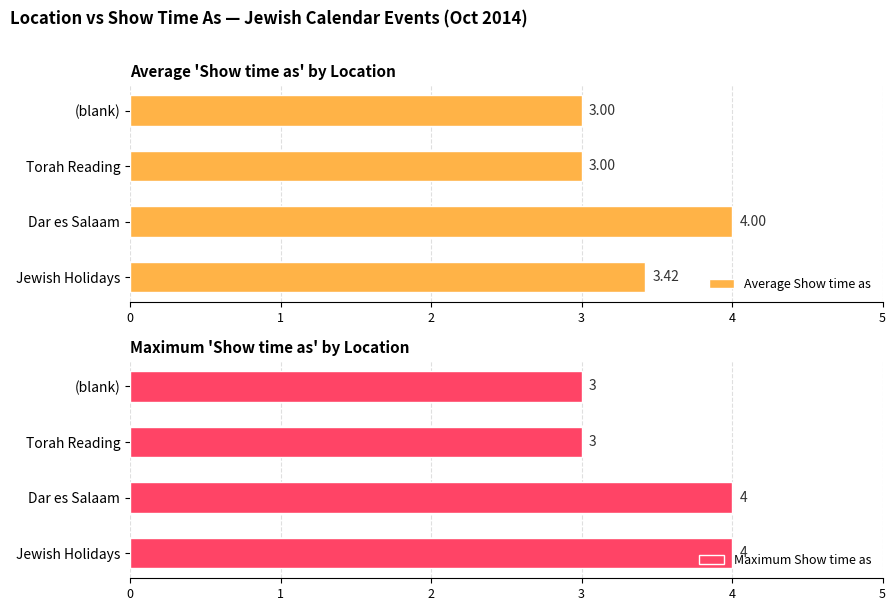

How many groups of bars are there?

4